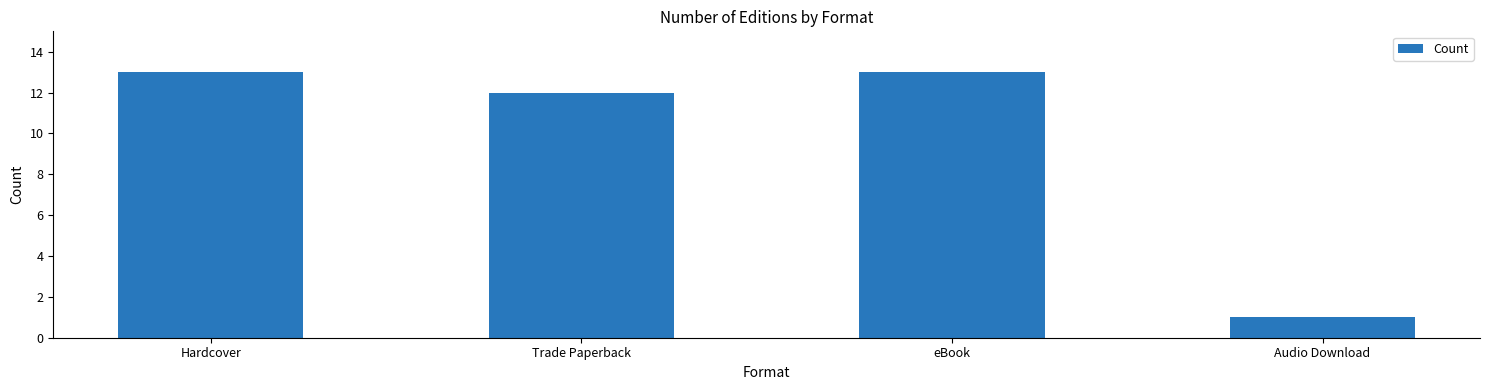

Are the bars grouped side by side (vs. stacked)?

No